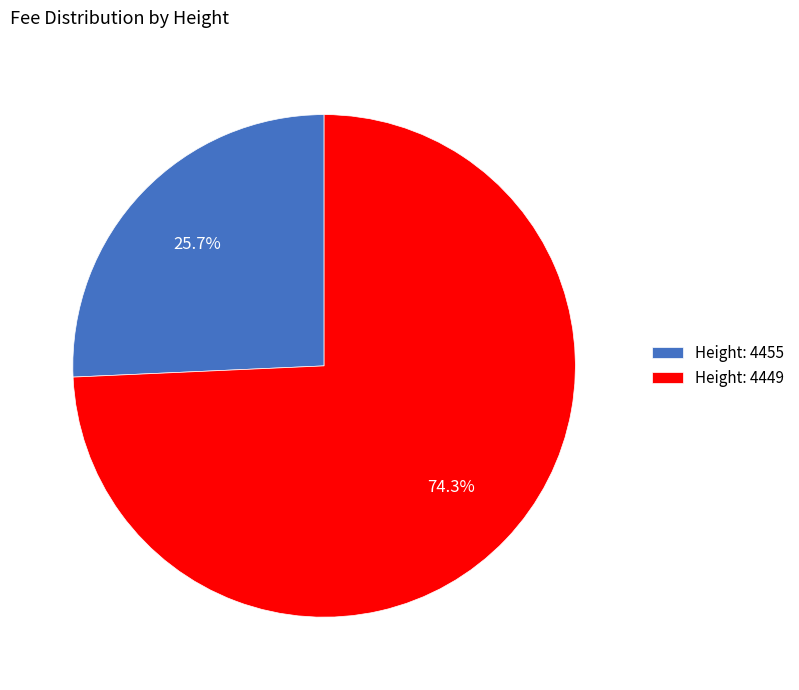

Approximately how many times larger is the value at Height: 4455 compared to Height: 4449?

0.3